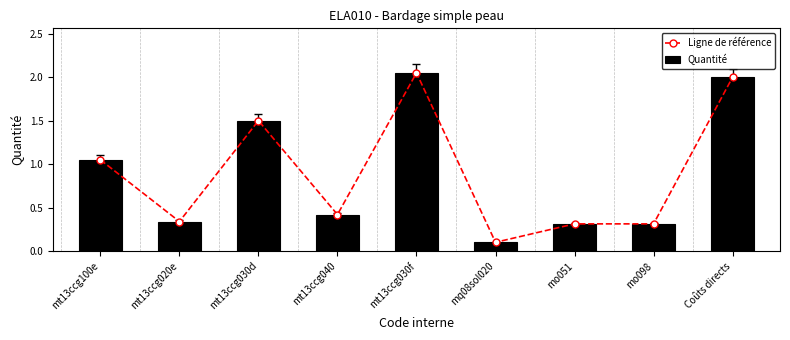

The value of Quantité at mt13ccg020e is 0.3. True or false?

True